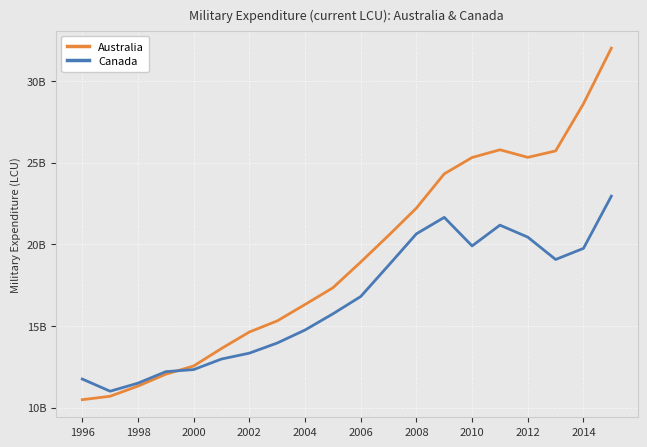

Does the chart have visible grid lines?

Yes